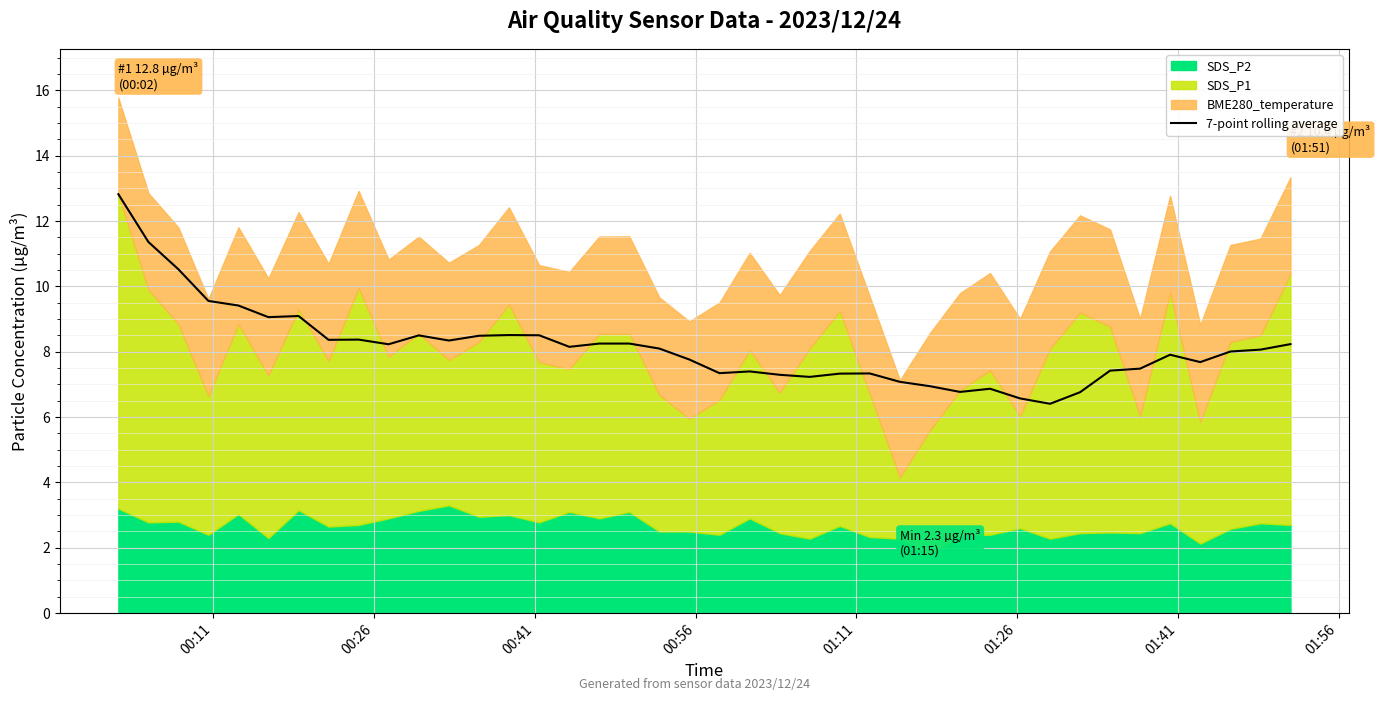

How many interior local valleys (lower than both neighbors) does the data have?

10